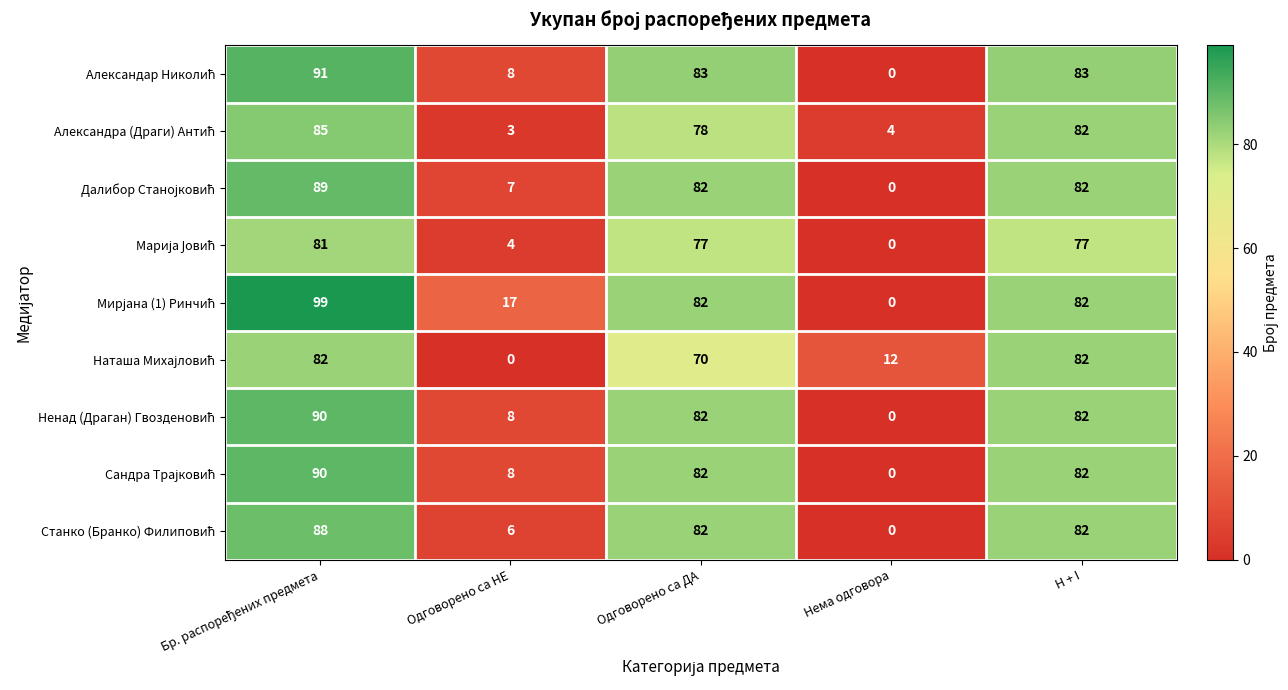

At how many categories does at least one series exceed 49?

3